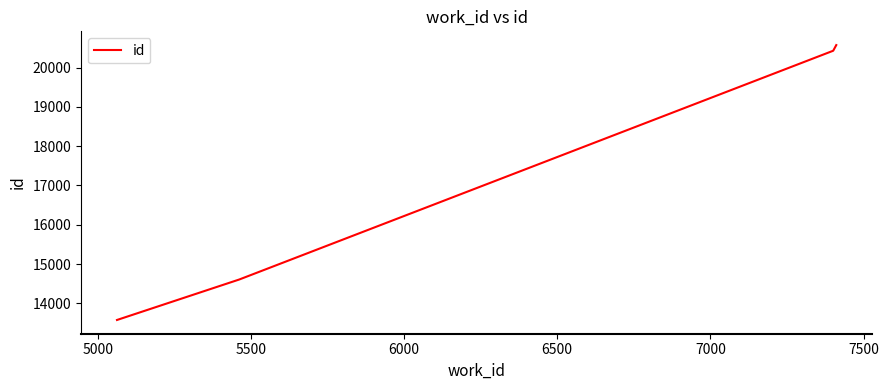

What is the difference between the second highest and minimum values?

6847